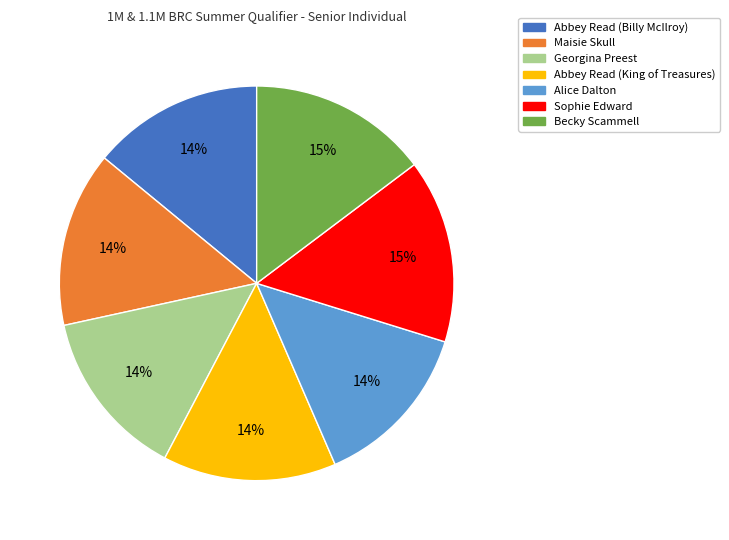

Combined, do Sophie Edward and Georgina Preest account for over 50%?

No